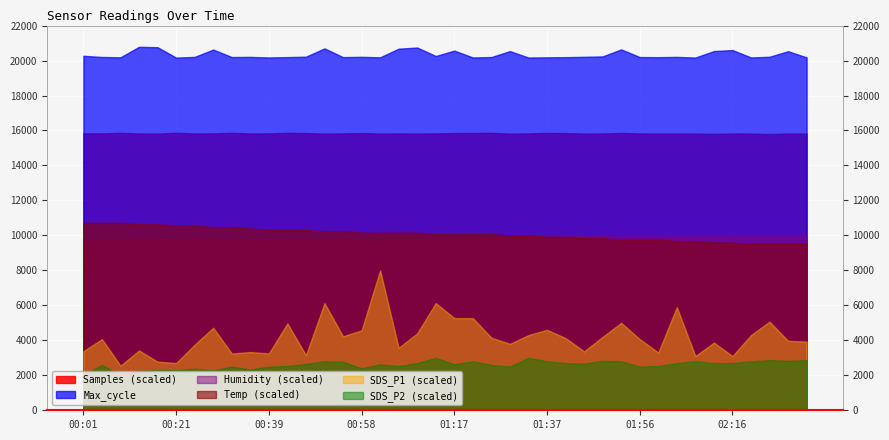

Is the value of SDS_P2 at 01:48 greater than the value of Temp at 00:50?

No